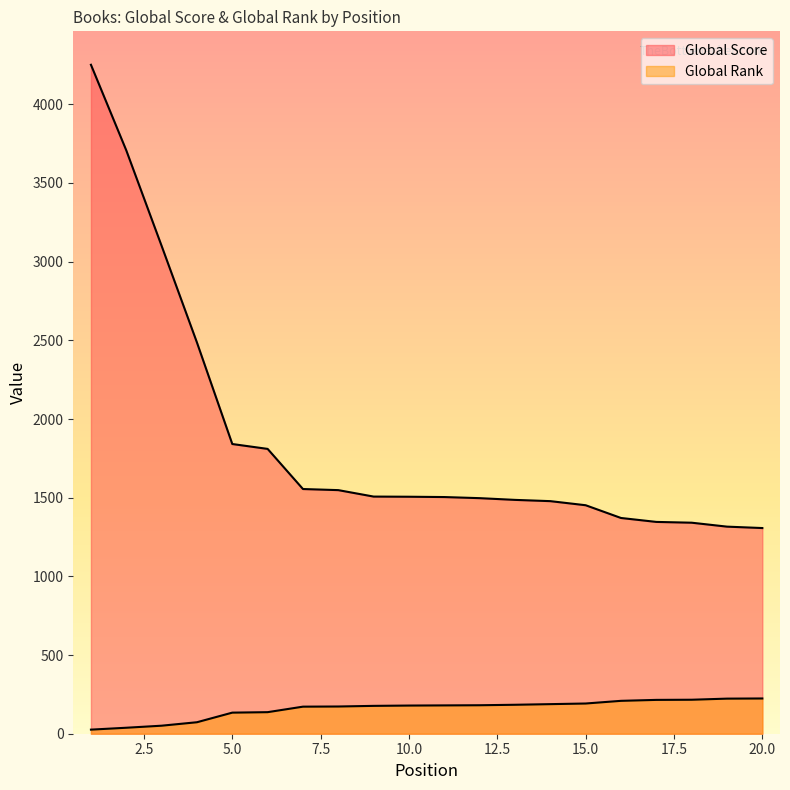

How many lines are shown in the chart?

2